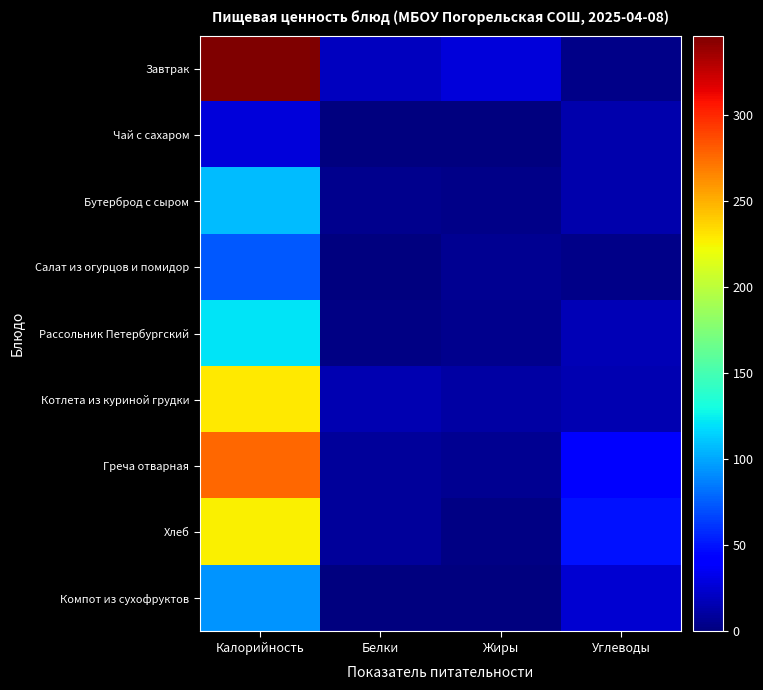

How many distinct data groups are displayed?

9